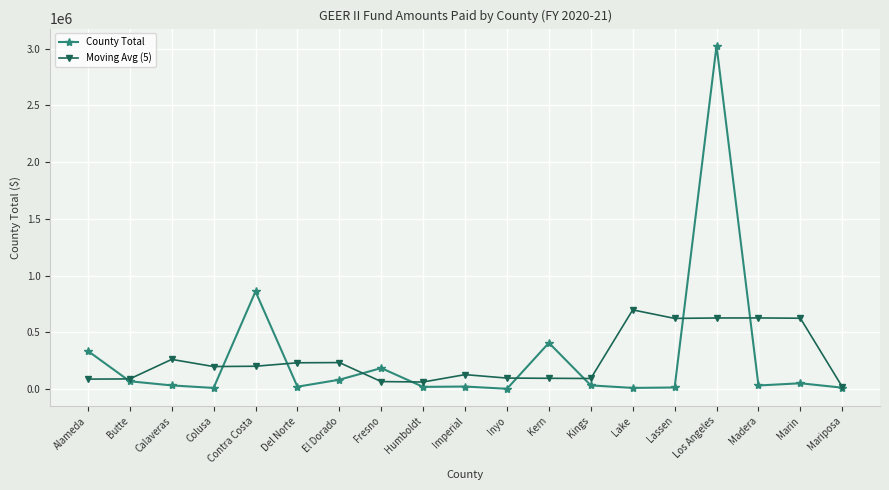

Read the Moving Avg (5) value at Kern.

94387.0